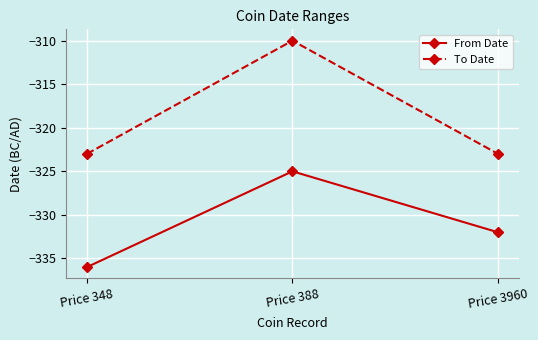

Which category has the lowest value across all series?

Price 348